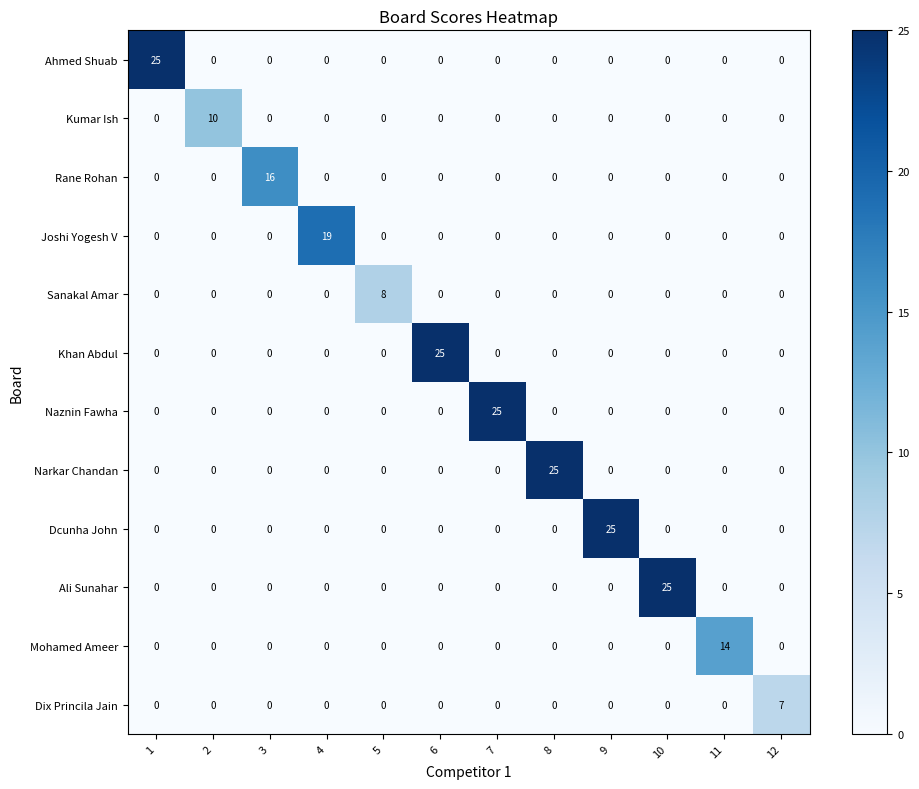

True or false: Dcunha John has a value of -14 at 1.

False